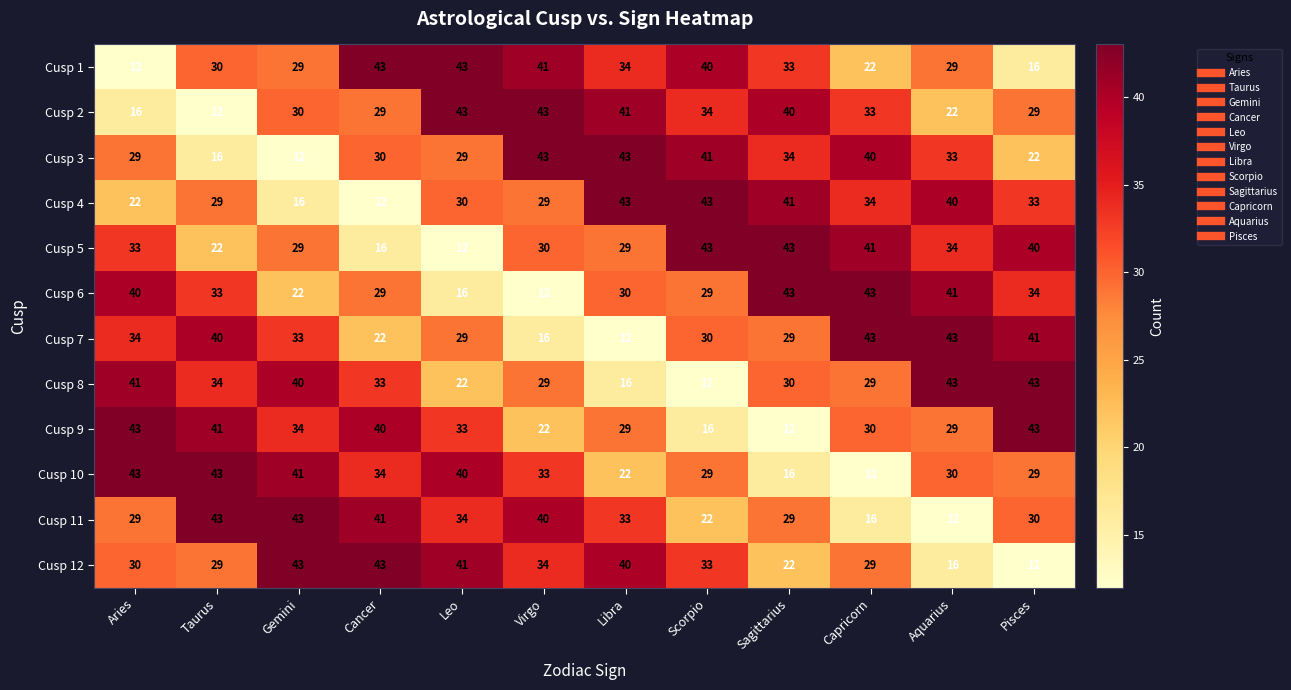

At which label does Cusp 4 first exceed 33?

Libra